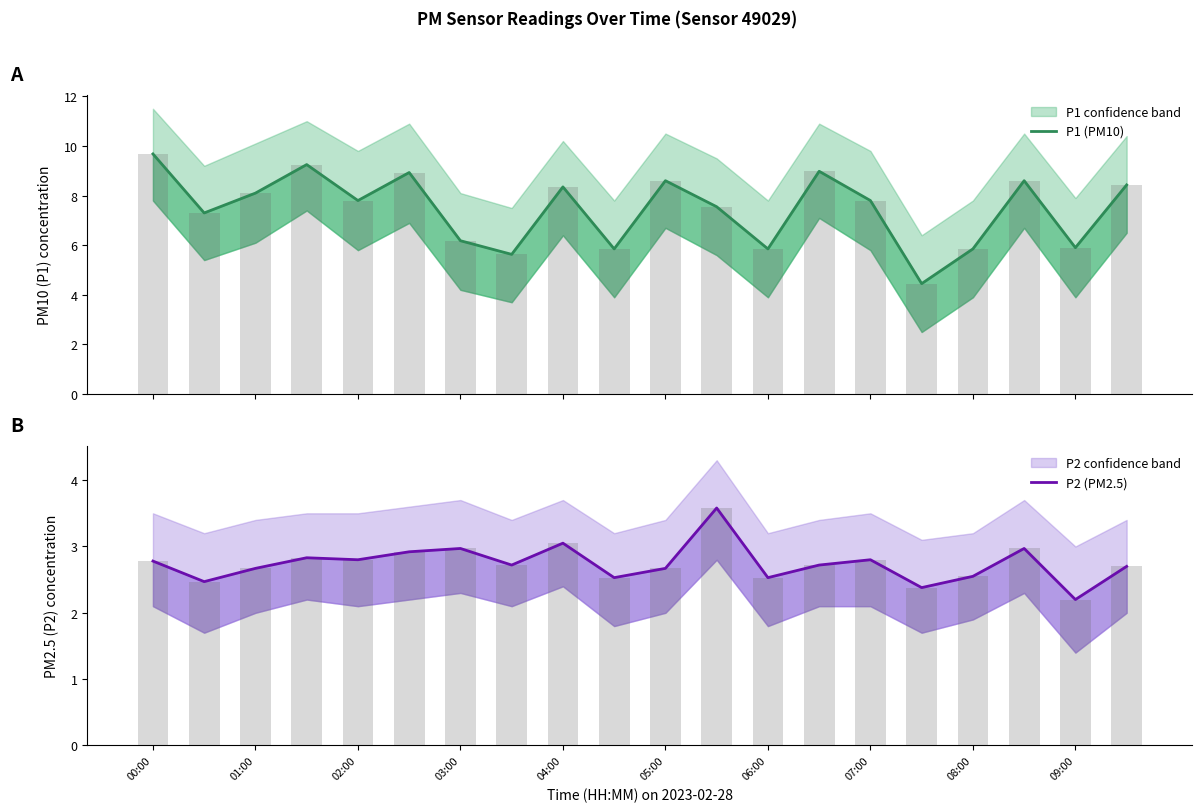

The value of P1 (PM10) at 06:00 is 1.4. True or false?

False